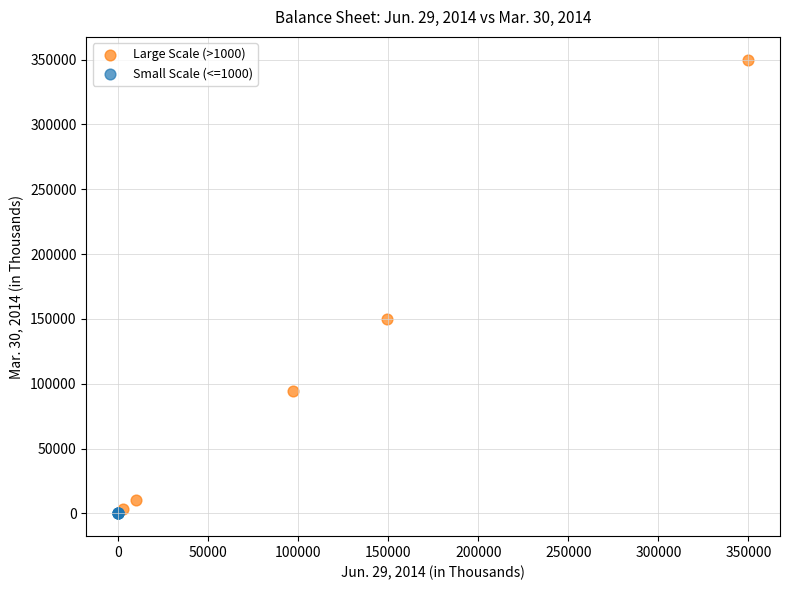

Which series reaches the maximum Y coordinate?

Large Scale (>1000)